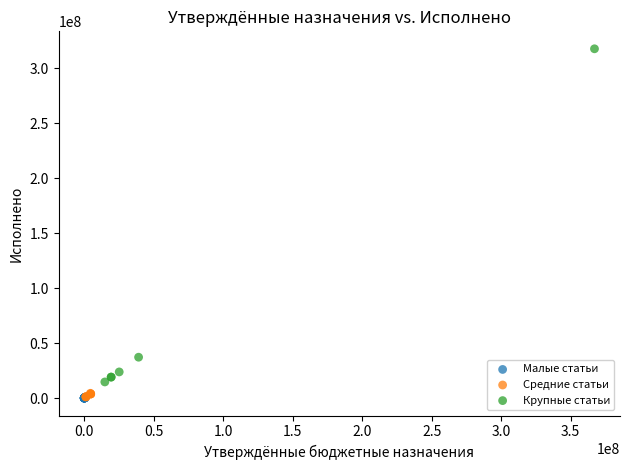

Which series contains the highest Y value?

Крупные статьи